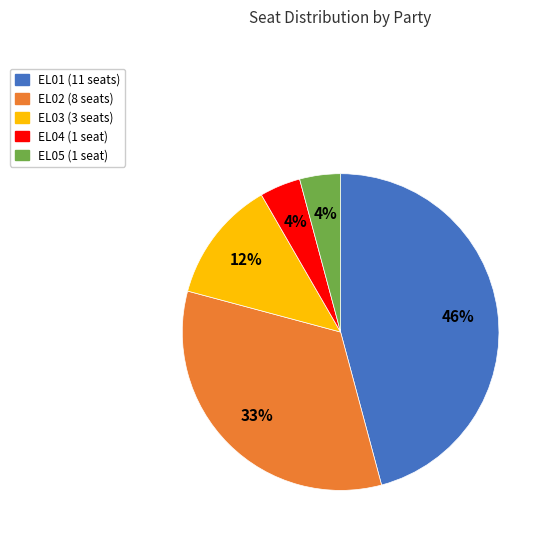

Is there a majority slice in this chart?

No